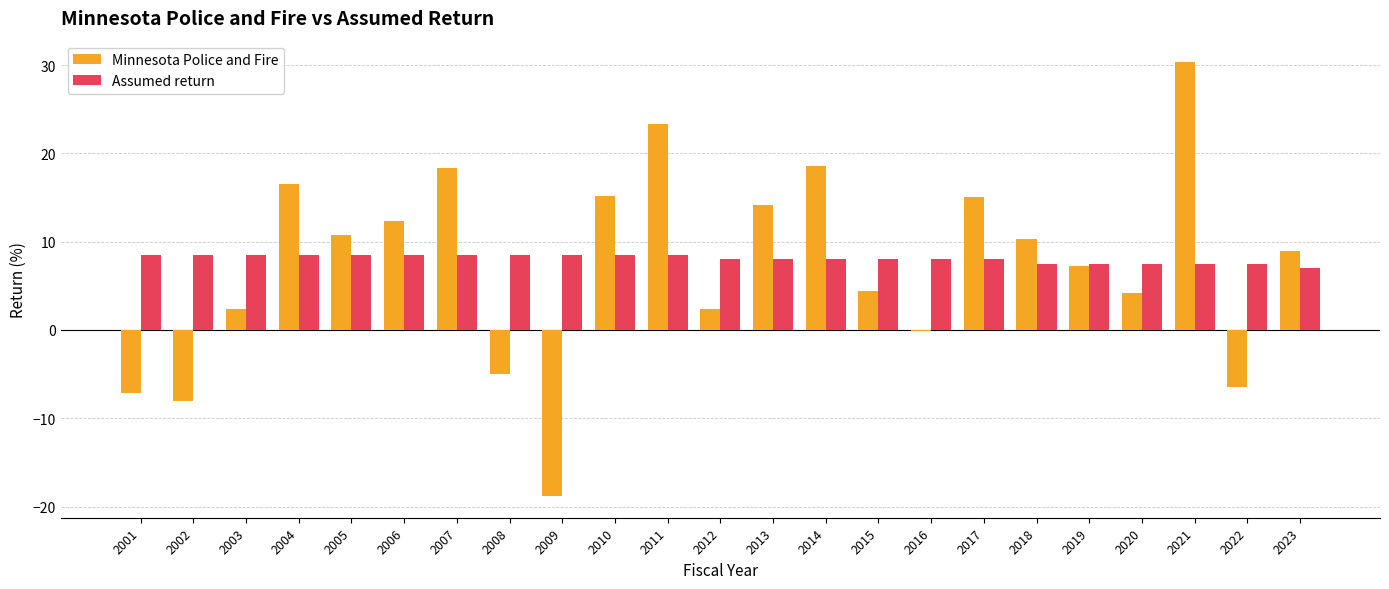

Between 2010 and 2016, which series saw the biggest shift?

Minnesota Police and Fire